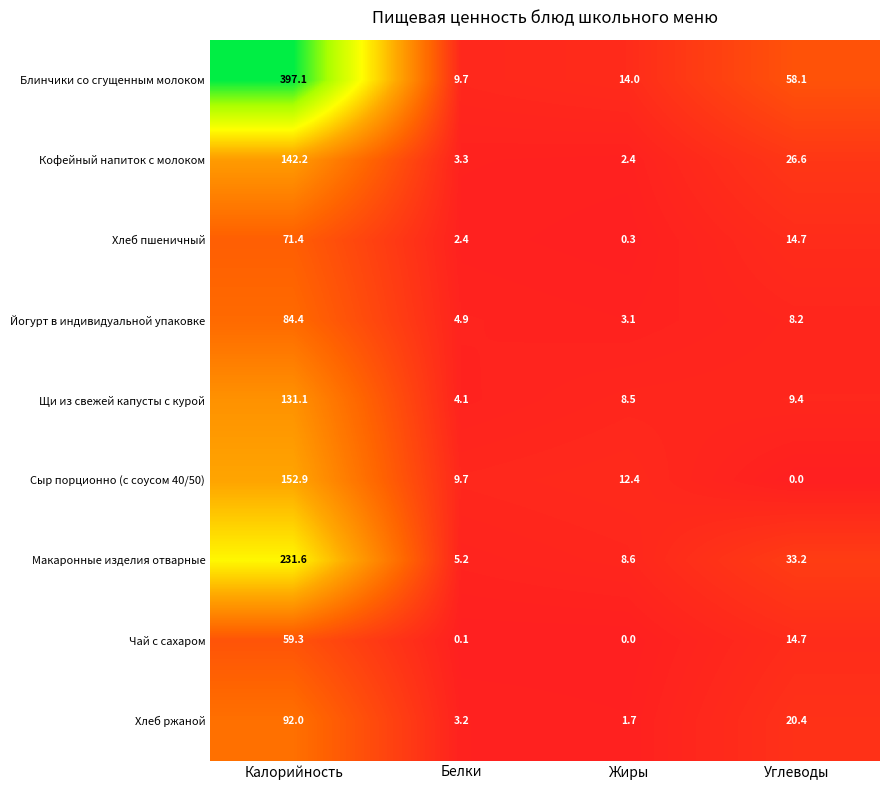

What is the difference between the highest and lowest values at Белки?

9.6